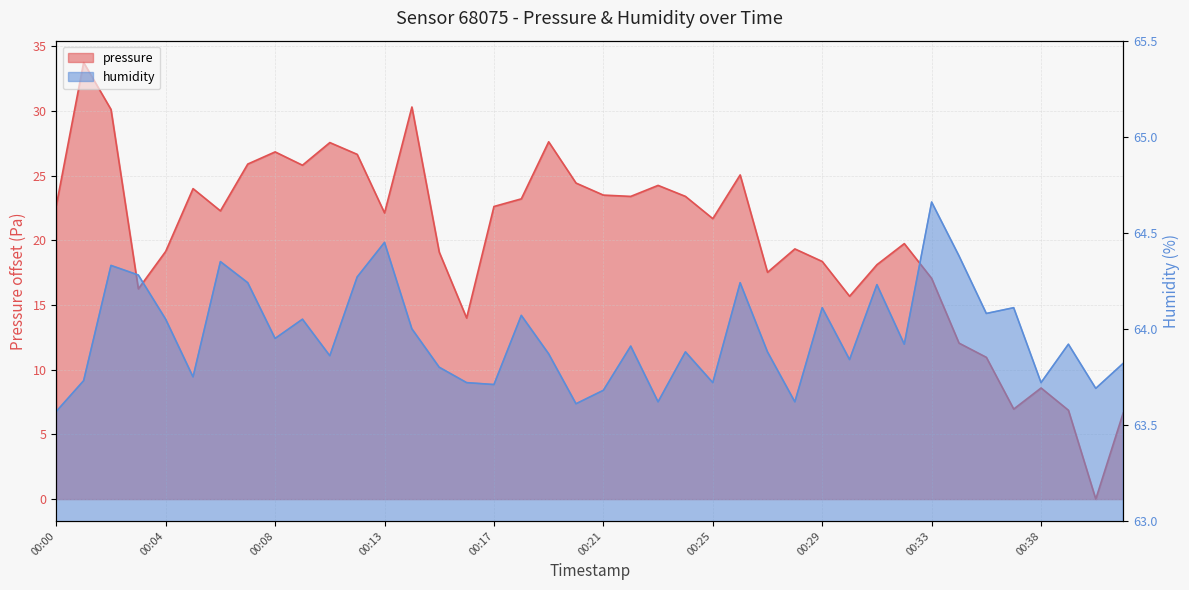

What is the value of the humidity point at the 19th from the left?

63.9